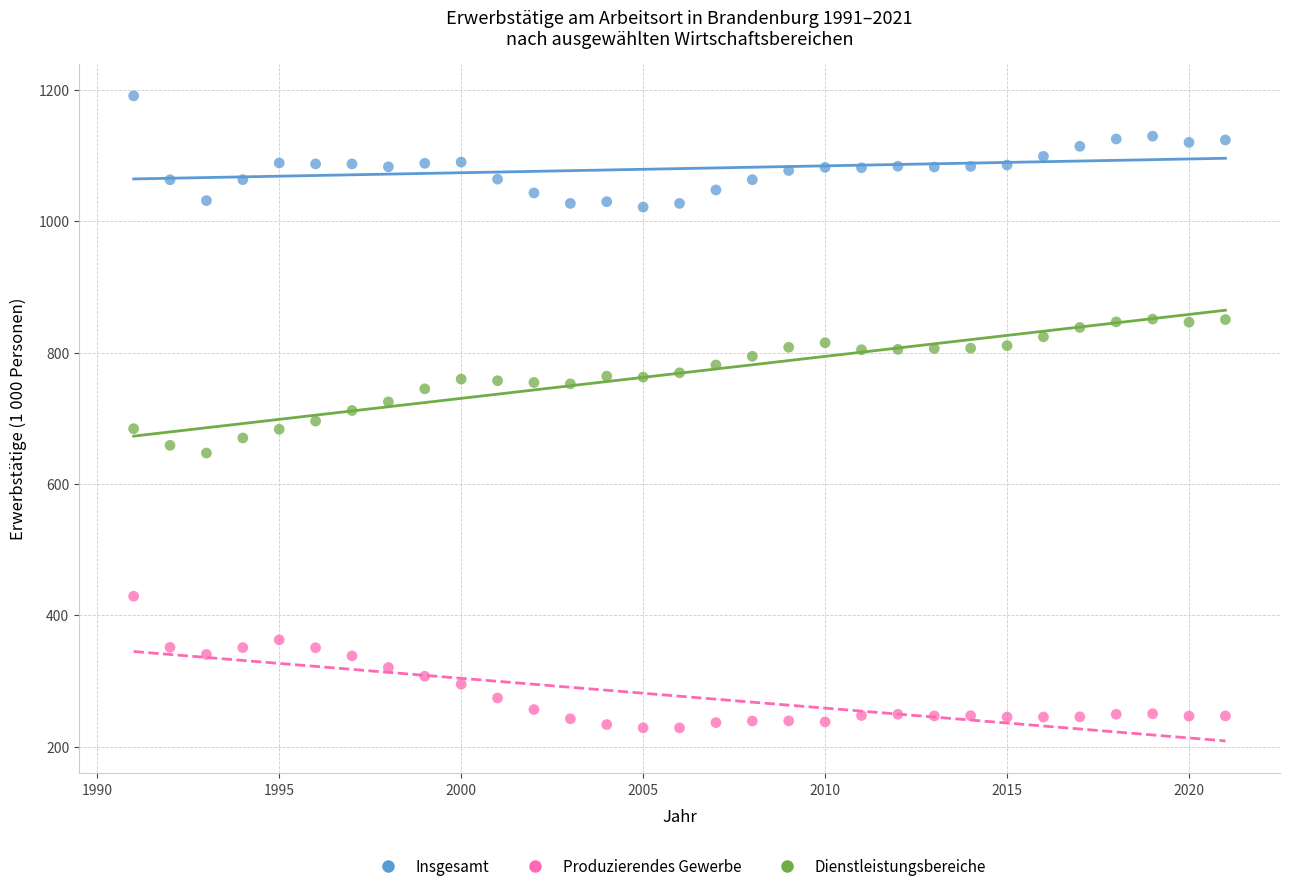

Which series reaches the maximum Y coordinate?

Insgesamt